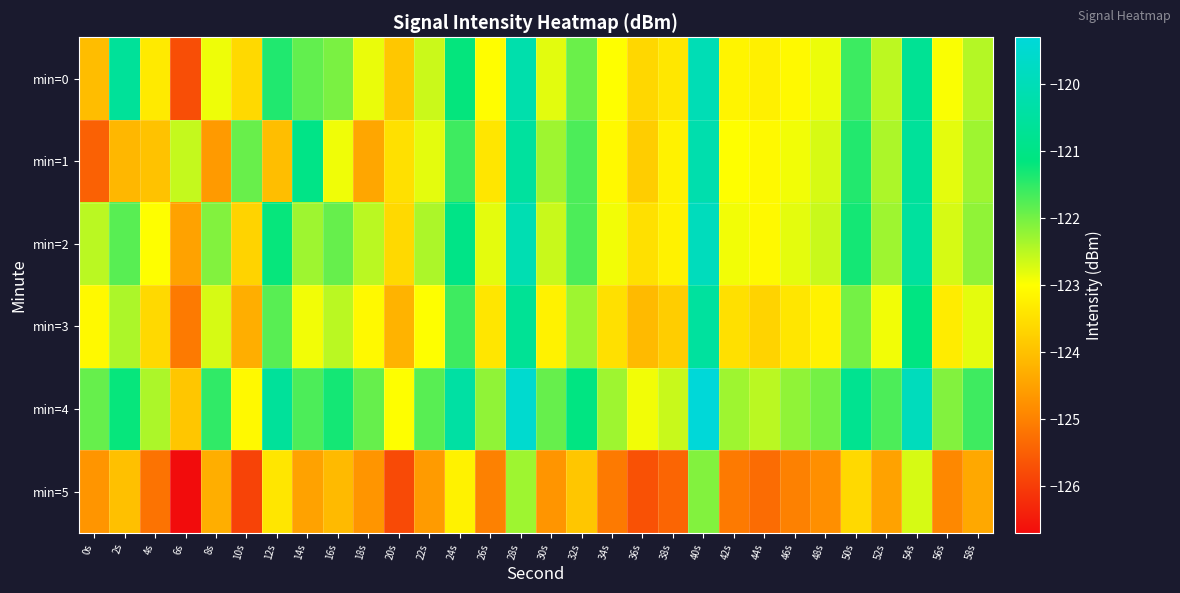

At which category does the chart reach its peak across all series?

40s